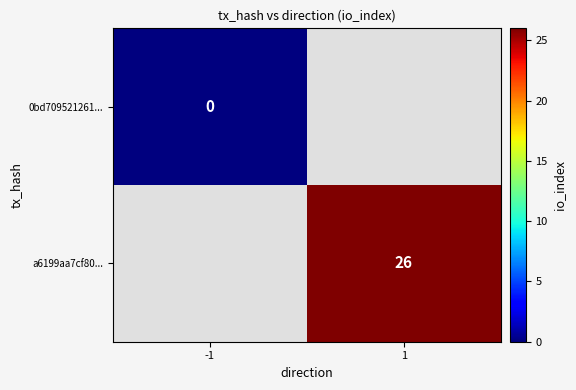

The a6199aa7cf80... series shows 17 at 1. True or false?

False